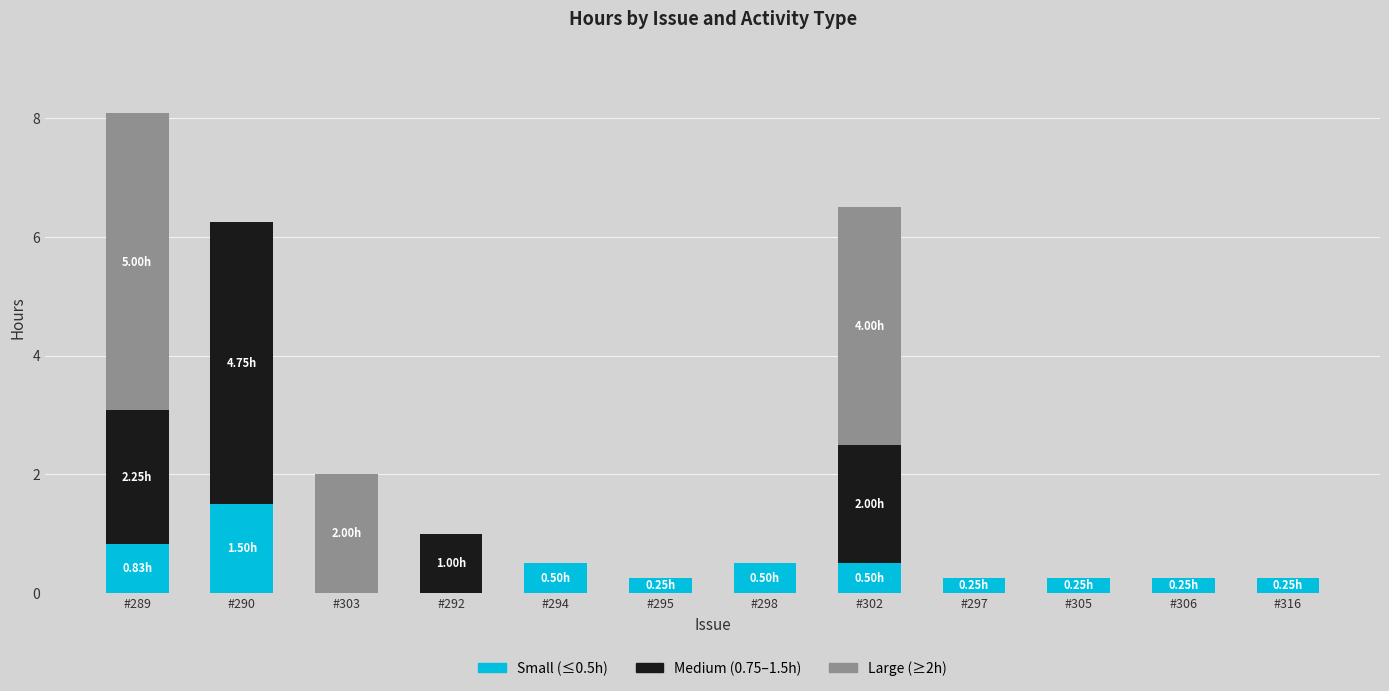

At which category is the sum across all series the highest?

#289